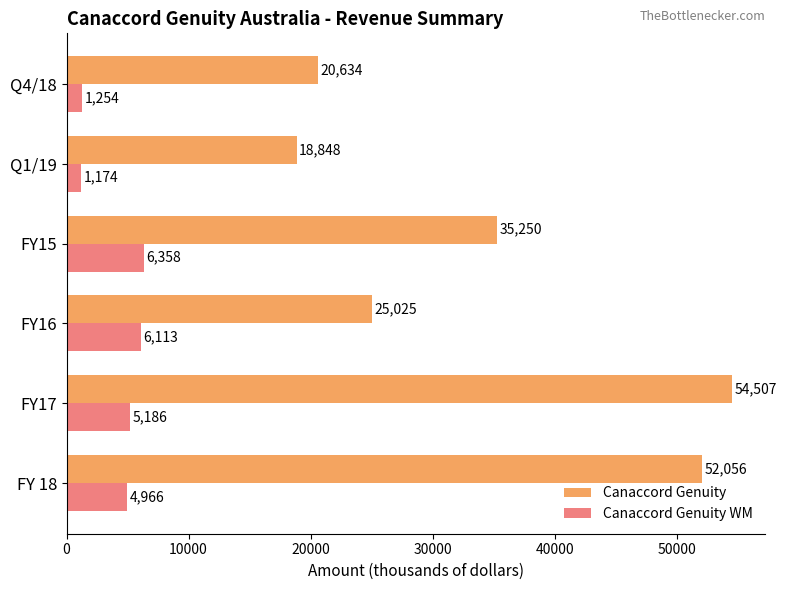

List the series in order of their peak value, highest first.

Canaccord Genuity, Canaccord Genuity WM